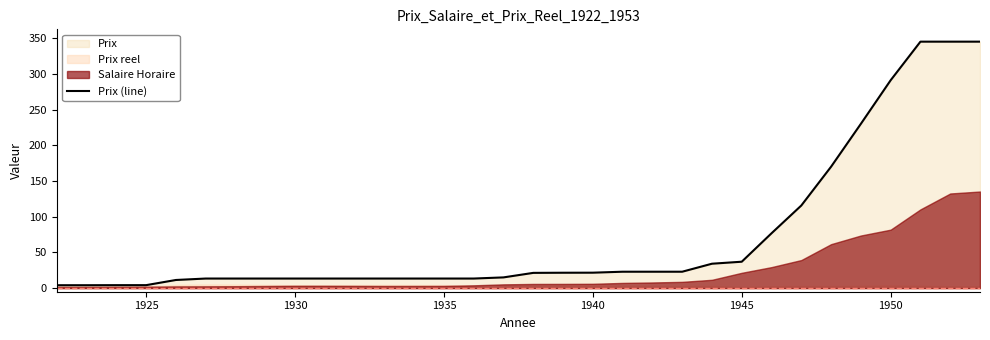

True or false: Prix (line) has a value of 15.6 at 1945.

False